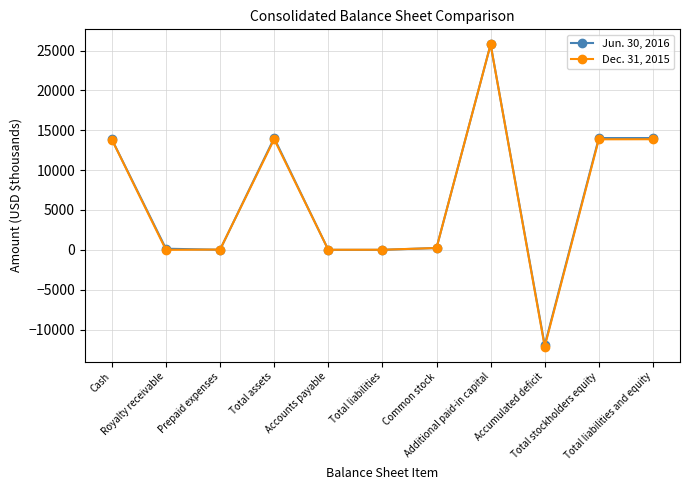

What is the difference between the maximum and minimum values in the Dec. 31, 2015 series?

37900